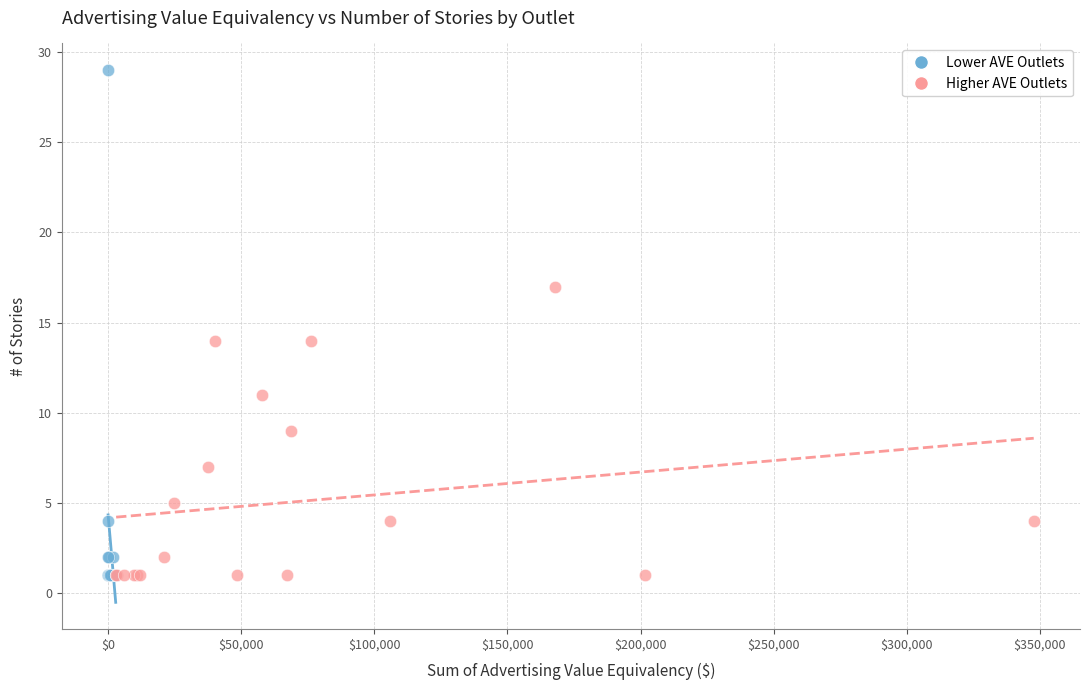

Which series contains the highest Y value?

Lower AVE Outlets